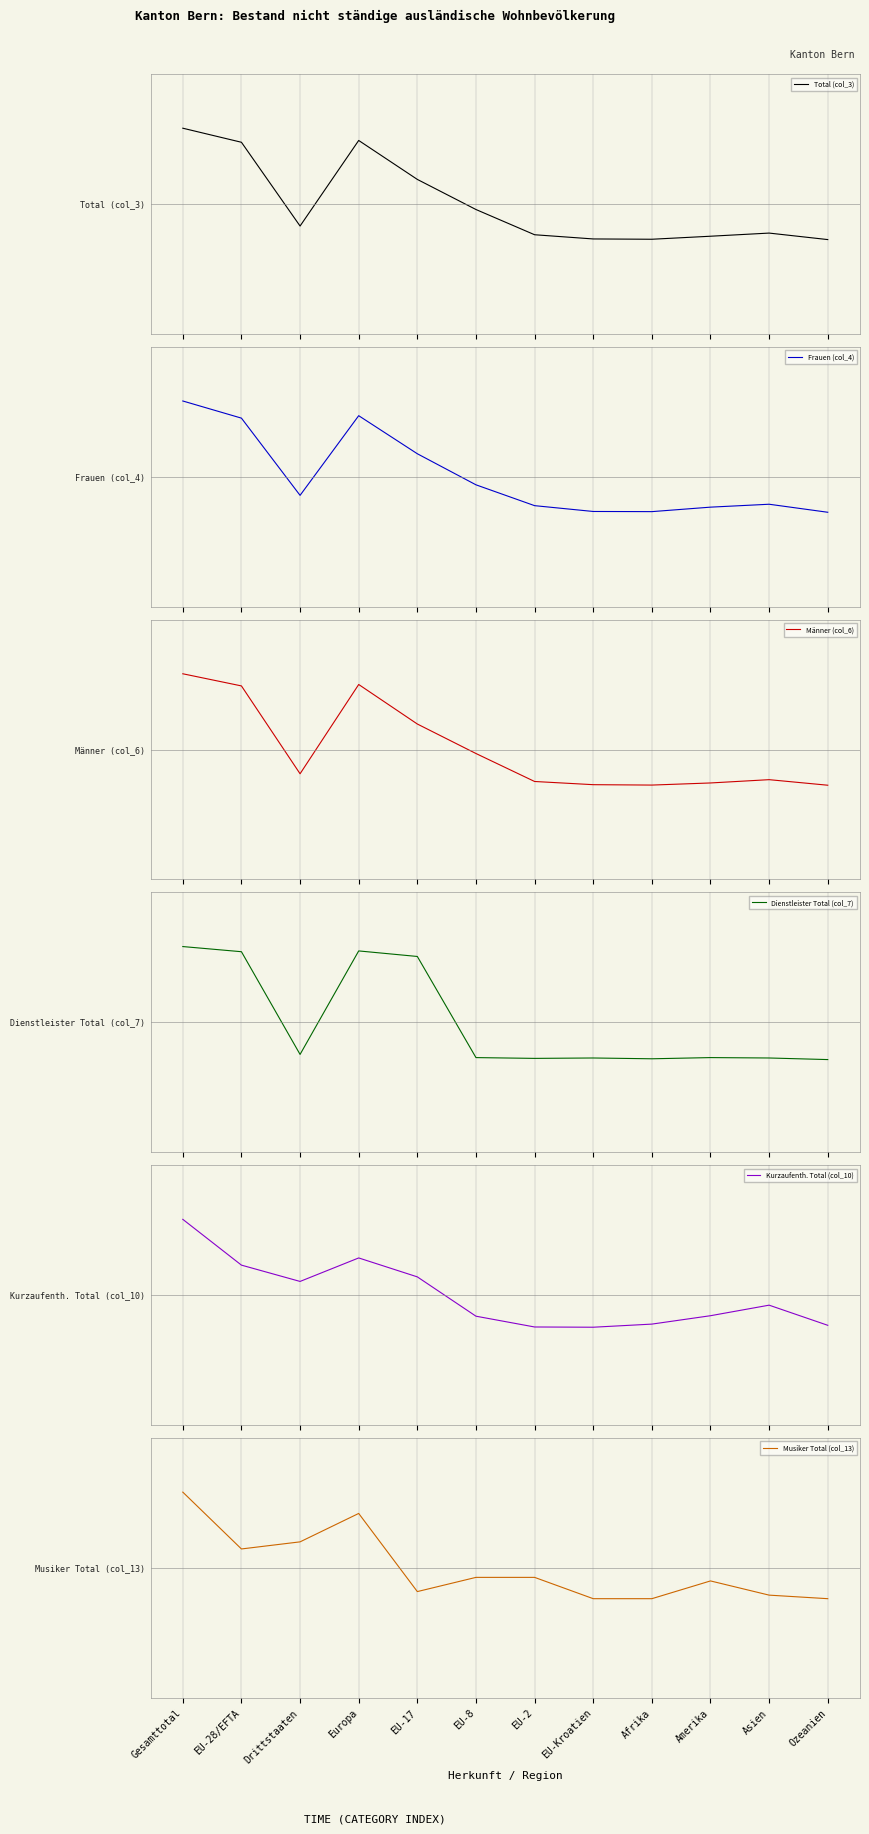

What is the difference between the maximum and second lowest values in the Musiker Total (col_13) series?

1.0